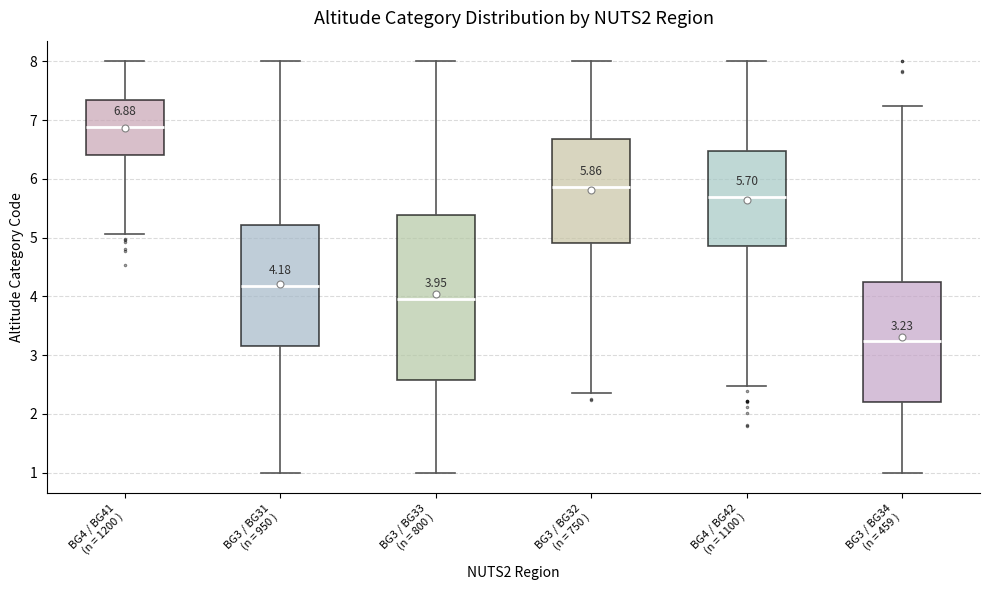

Which box is the tallest, from its lower edge to its upper edge?

BG3 / BG33 (n = 800 )